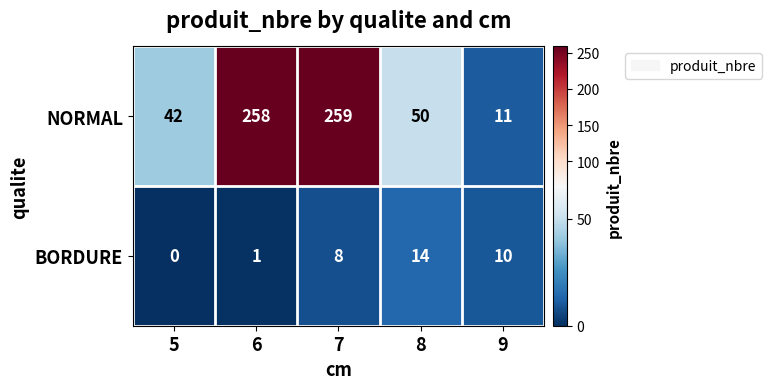

What is the greatest value displayed?

259